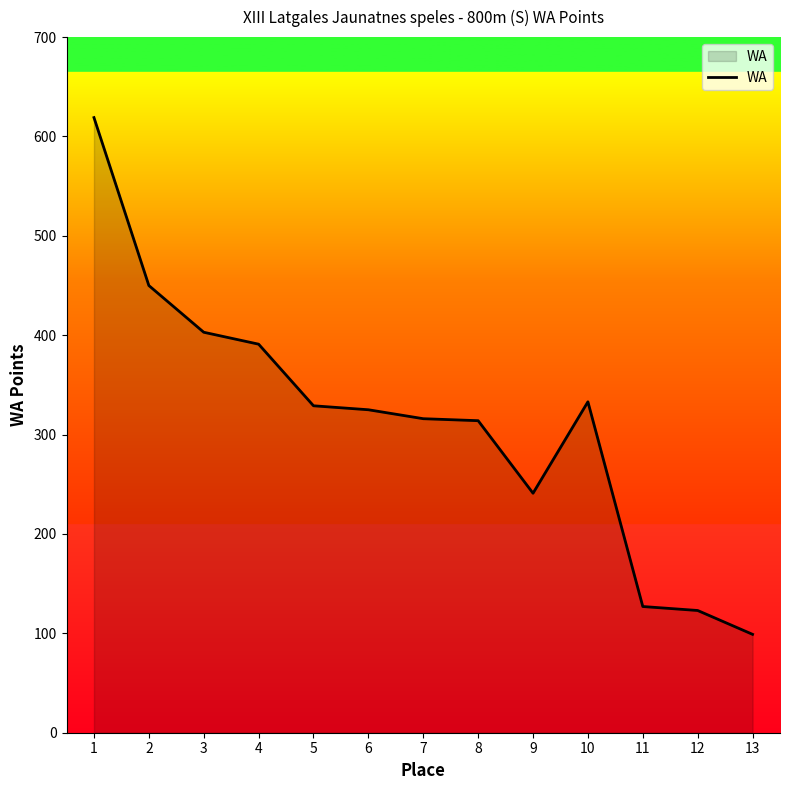

Which label corresponds to the smallest value in the chart?

13